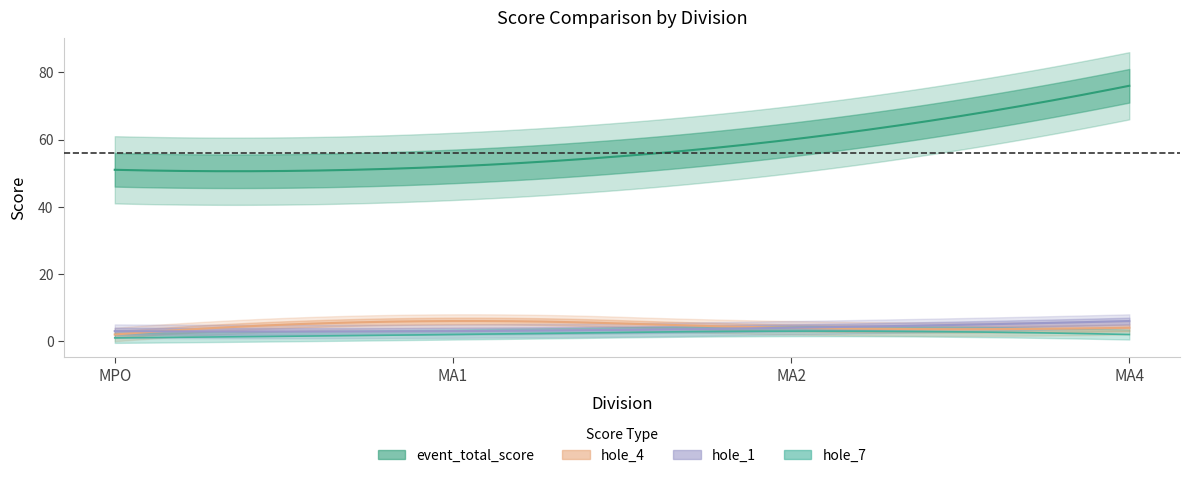

What is the value of the hole_1 point at the 3rd from the left?

4